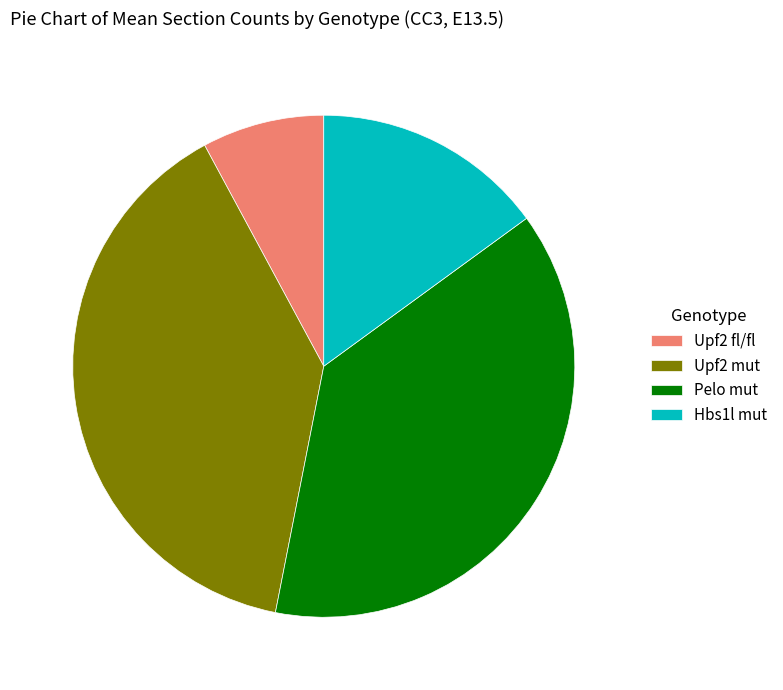

How many segments does this pie chart have?

4